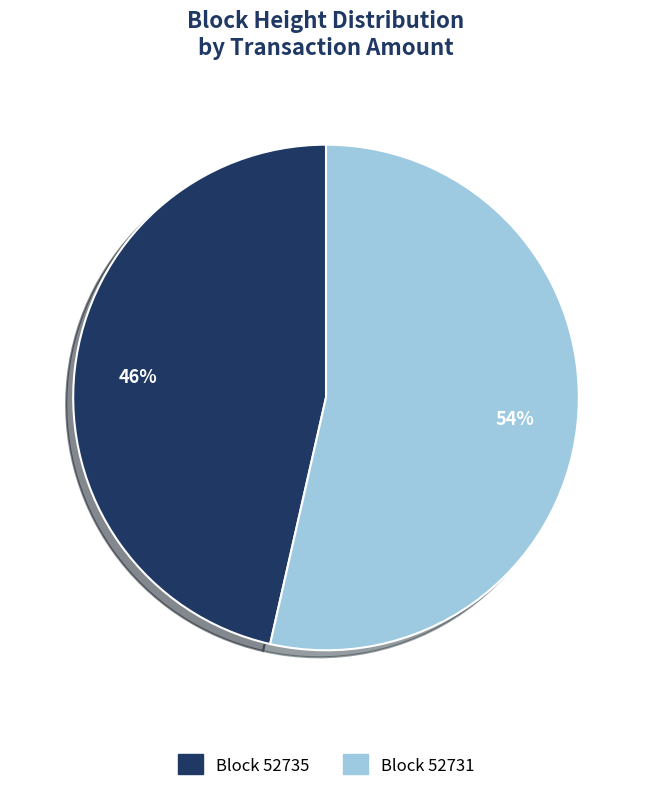

Is there any slice that represents more than half of the pie?

Yes